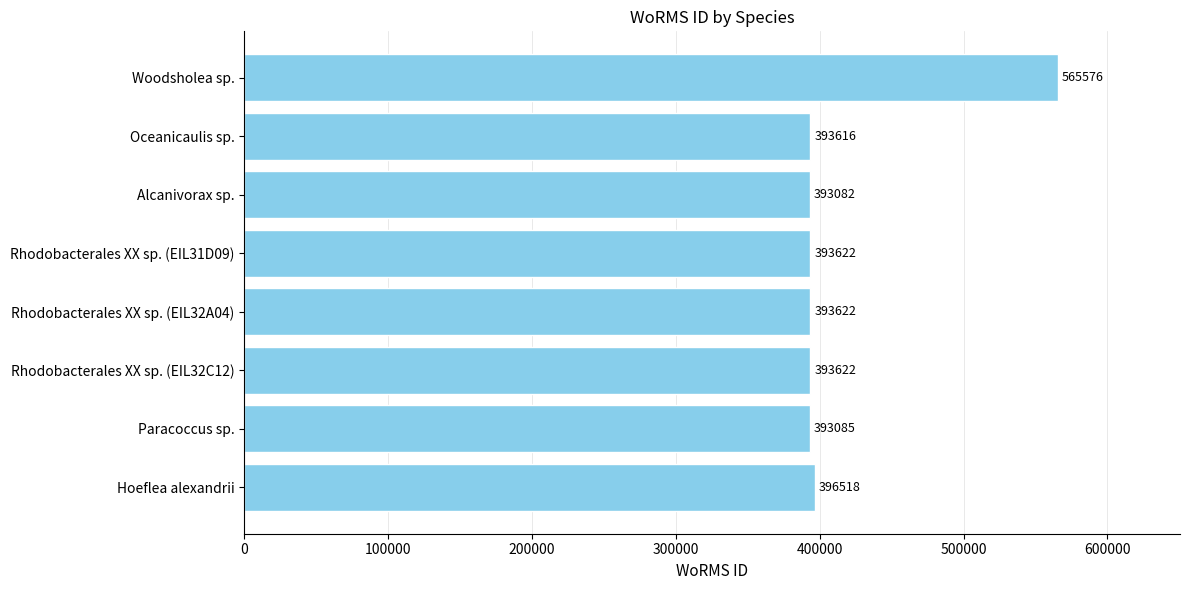

Does the chart contain stacked bars?

No